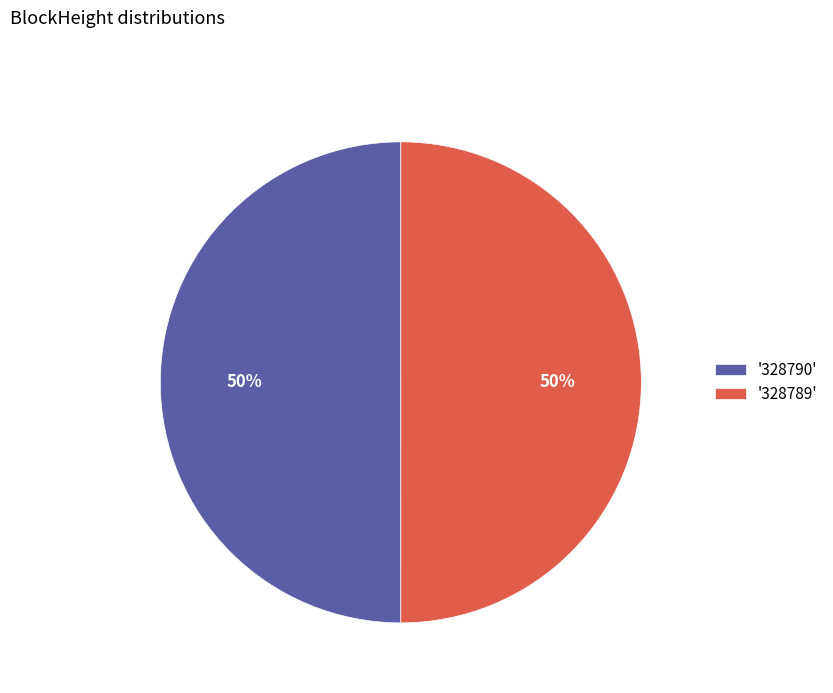

Is it true that '328789' is 50% of the pie?

True